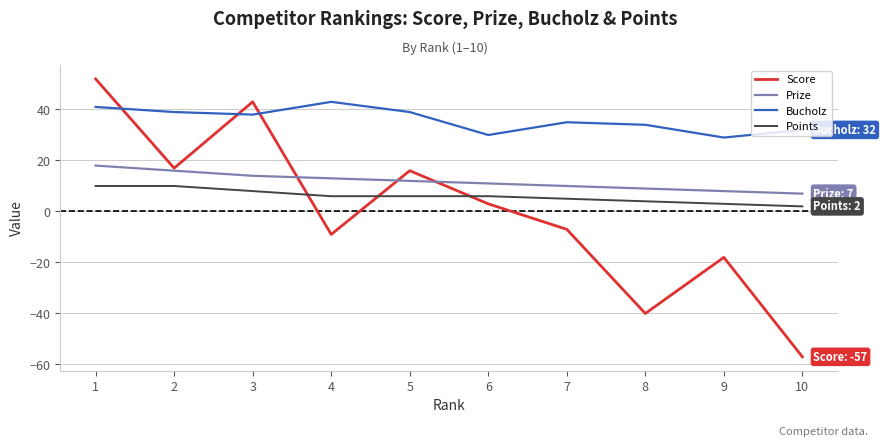

What is the minimum value for Score?

-57